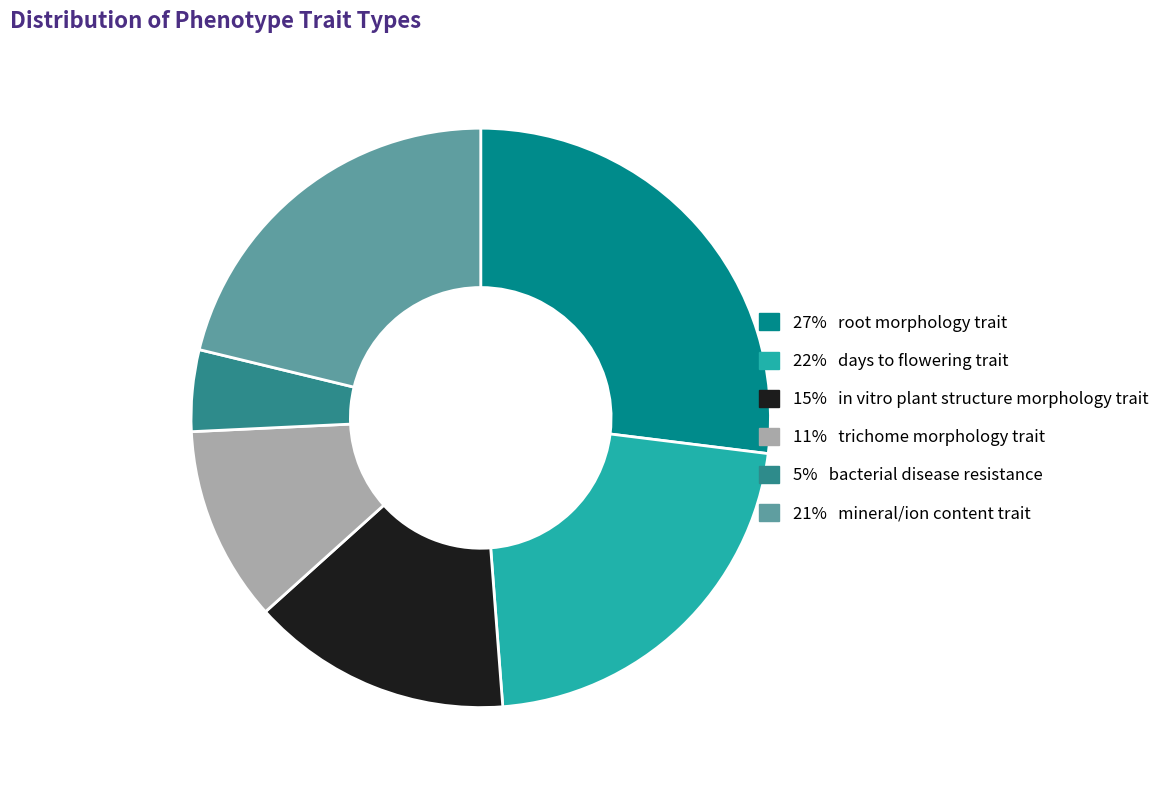

Is there any slice that represents more than half of the pie?

No